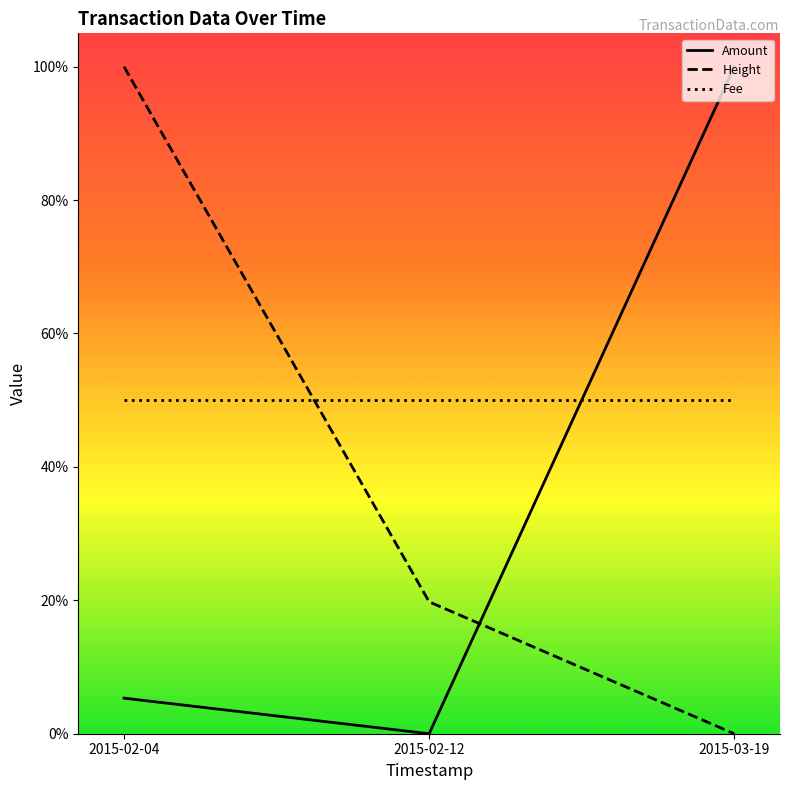

Read the Amount value at 2015-02-04.

0.1